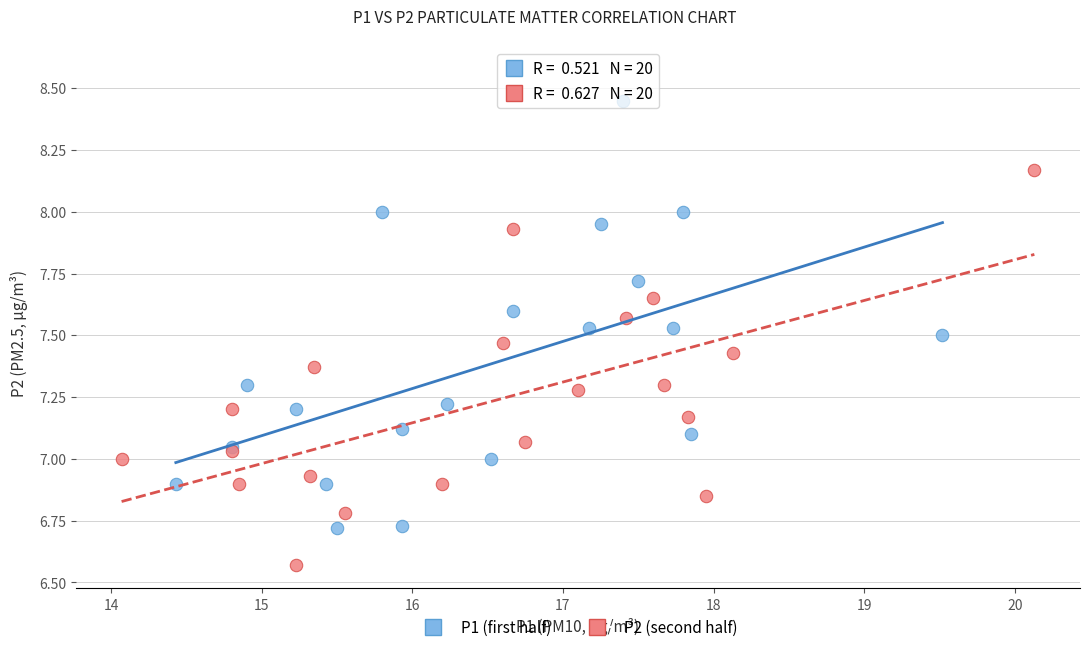

Which series has the largest Y range (max minus min)?

P1 (first half)